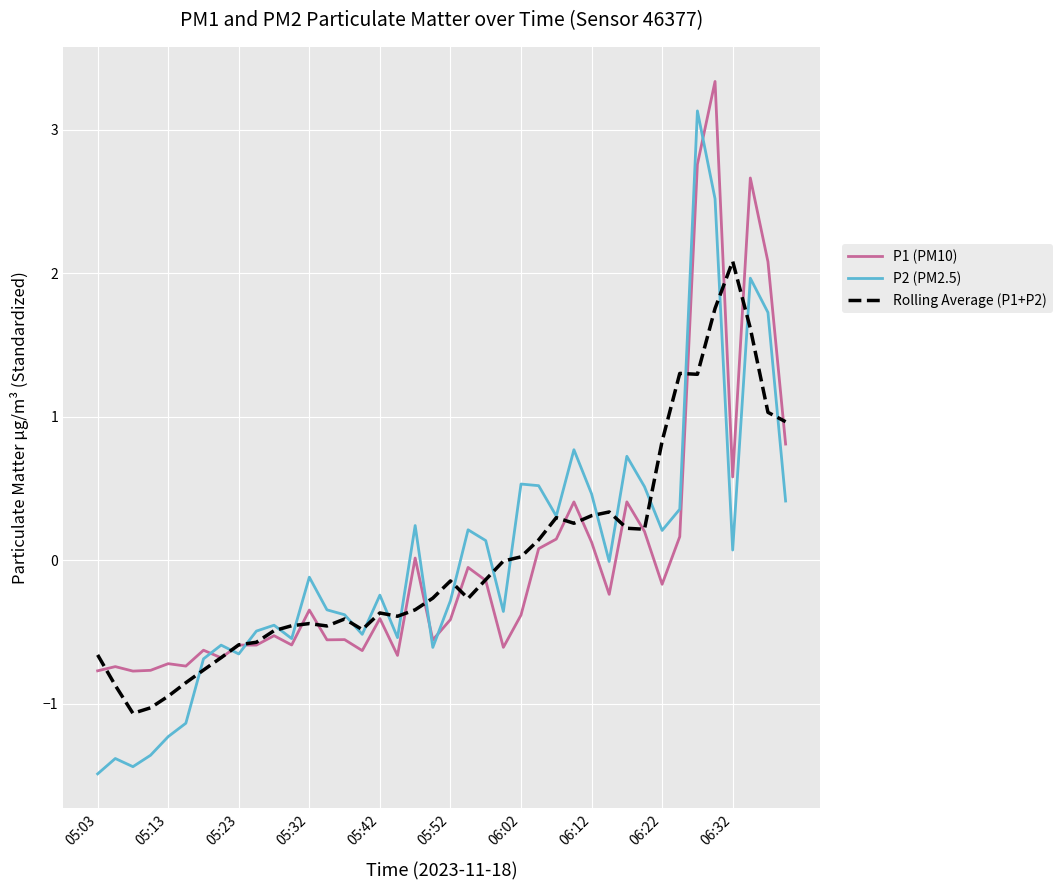

What is the maximum value shown in the chart?

3.3